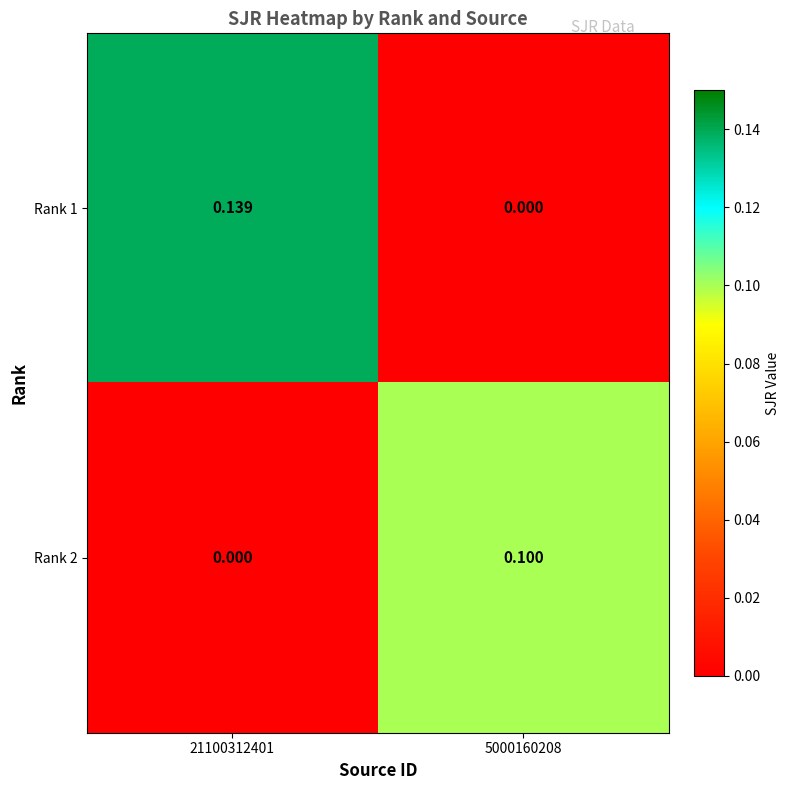

What is the total value across all series at 5000160208?

0.1